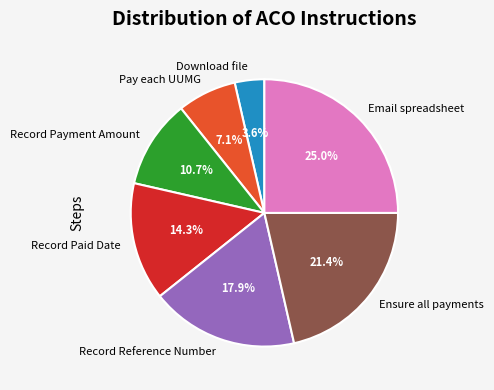

What is the largest slice in the pie chart?

Email spreadsheet